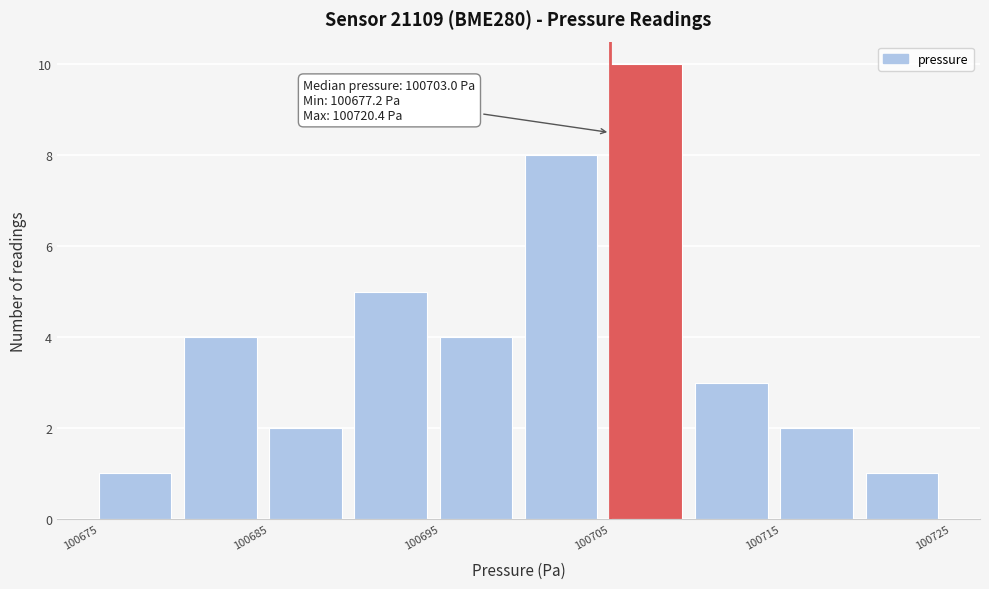

Which range on the x-axis has the tallest bar?

100705 to 100710